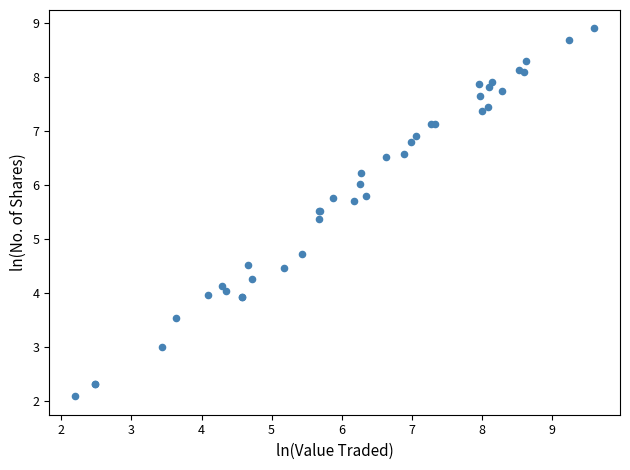

What Y value in the scatter plot is closest to 5?

4.7